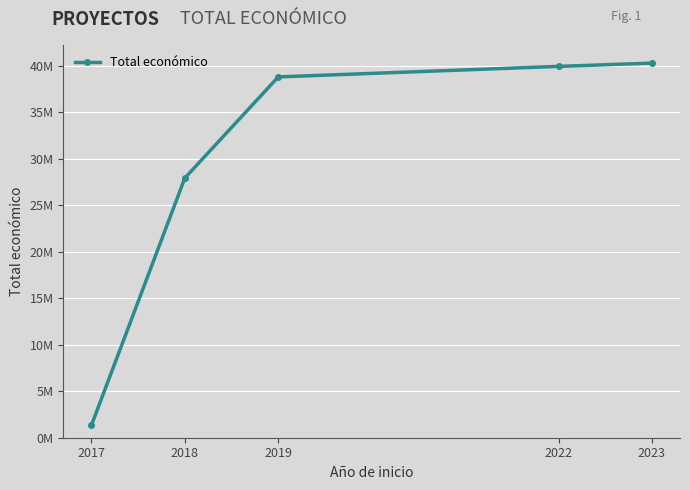

Reading right to left, extract all data points from this chart.

2023=40274445	2022=39922306	2019=38791986	2018=27918920	2017=1336270